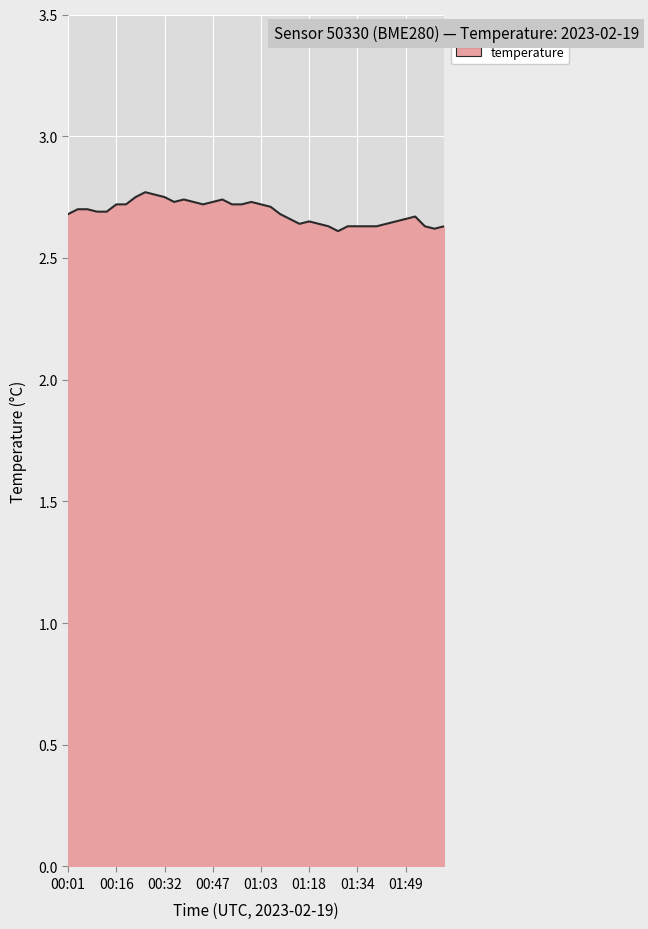

List the labels in order of value, smallest first.

01:27, 01:59, 01:24, 01:31, 01:34, 01:37, 01:40, 01:56, 02:02, 01:15, 01:21, 01:43, 01:18, 01:46, 01:12, 01:49, 01:52, 00:01, 01:09, 00:10, 00:13, 00:04, 00:07, 01:06, 00:16, 00:19, 00:44, 00:53, 00:57, 01:03, 00:35, 00:41, 00:47, 01:00, 00:38, 00:50, 00:22, 00:32, 00:29, 00:26